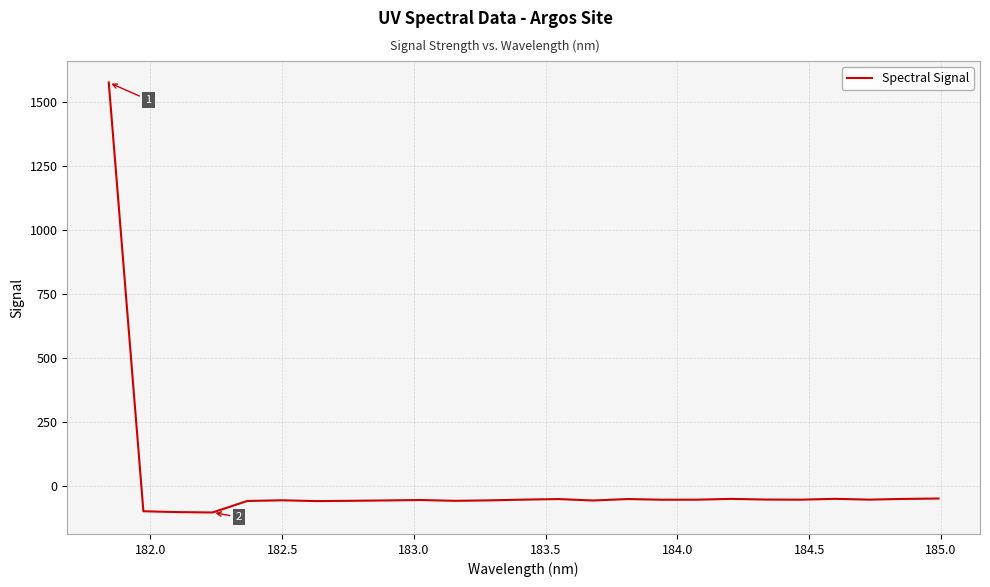

What is the minimum value shown in the chart?

-105.1